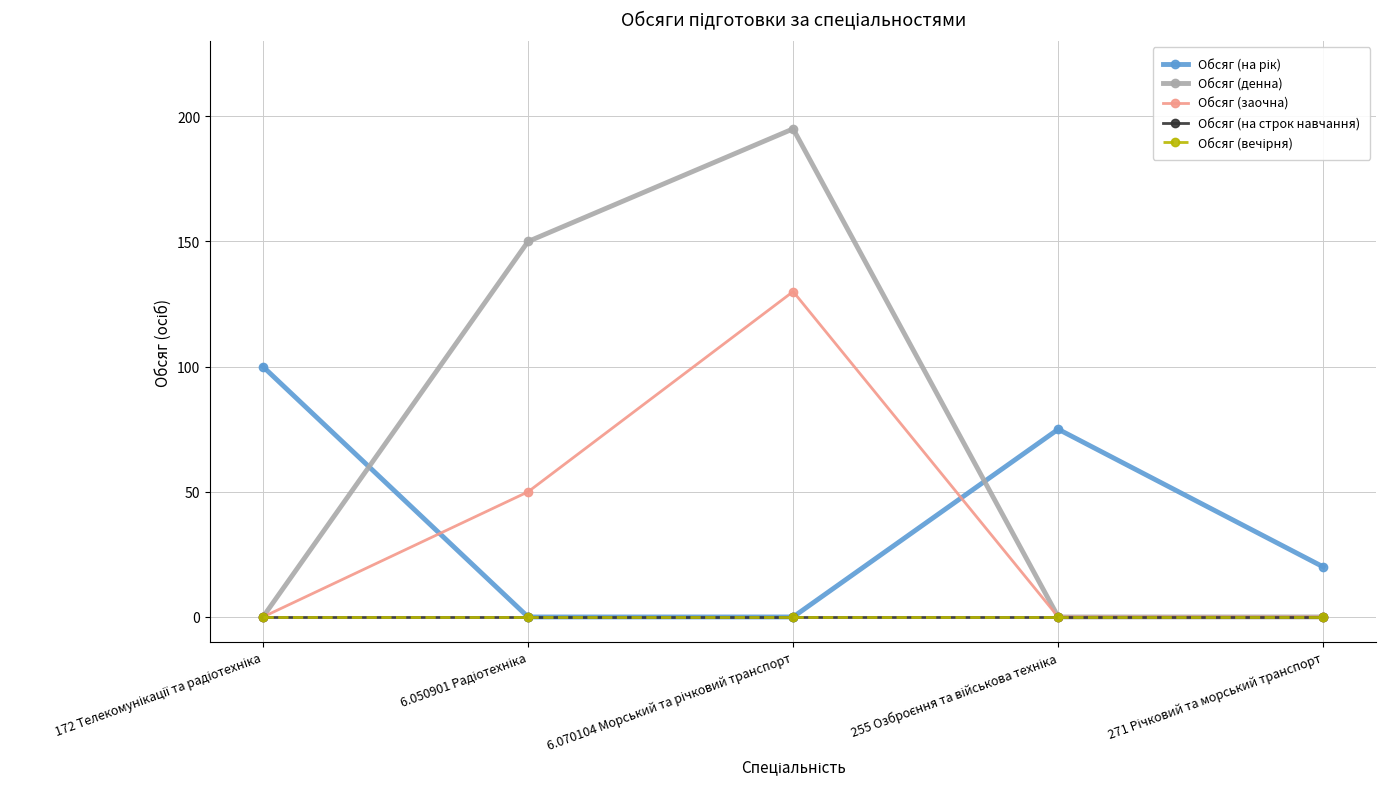

Does the chart have visible grid lines?

Yes